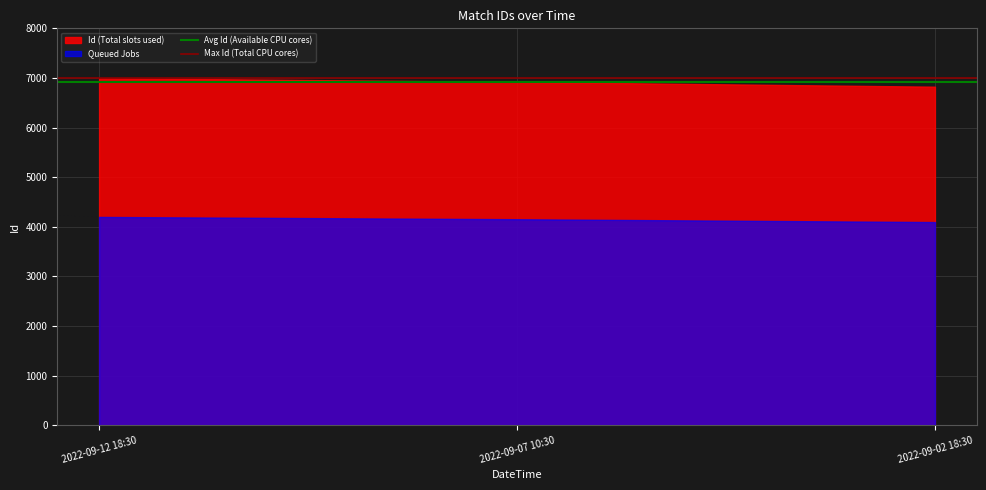

Does the chart have visible grid lines?

Yes